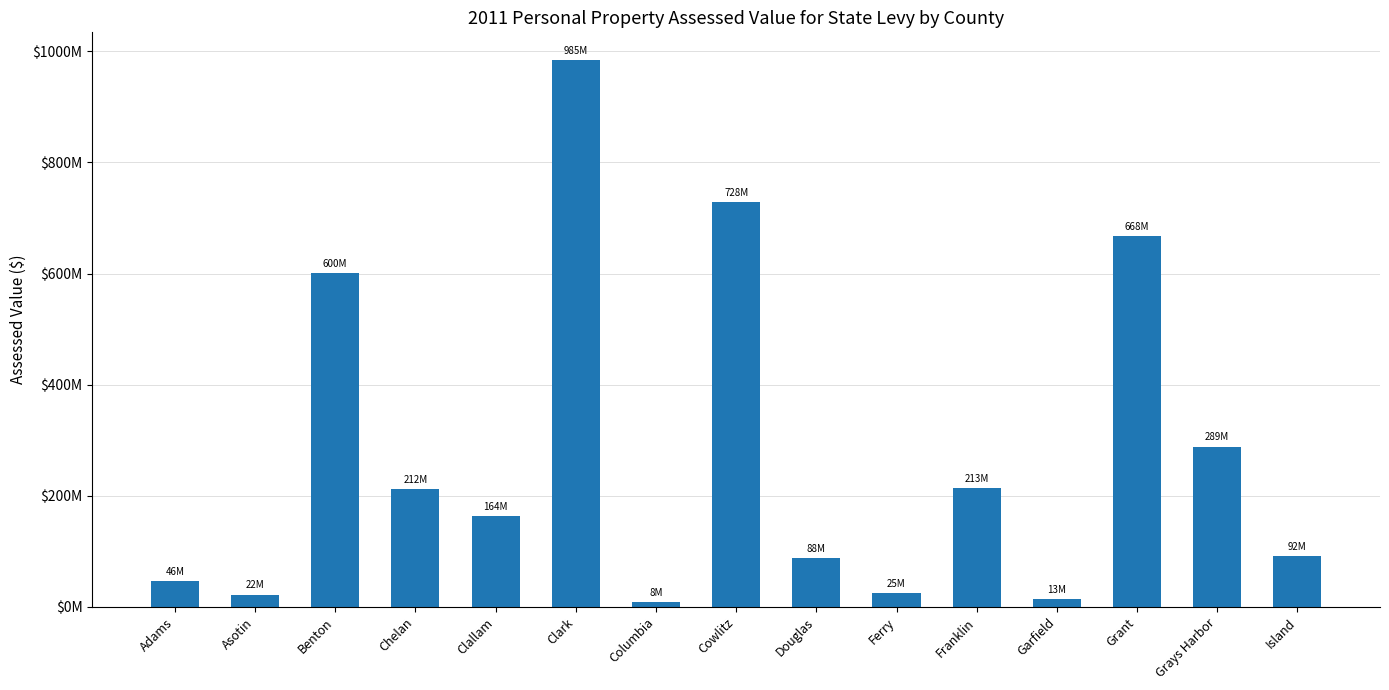

Is it true that the value at Cowlitz is 1104879150?

False